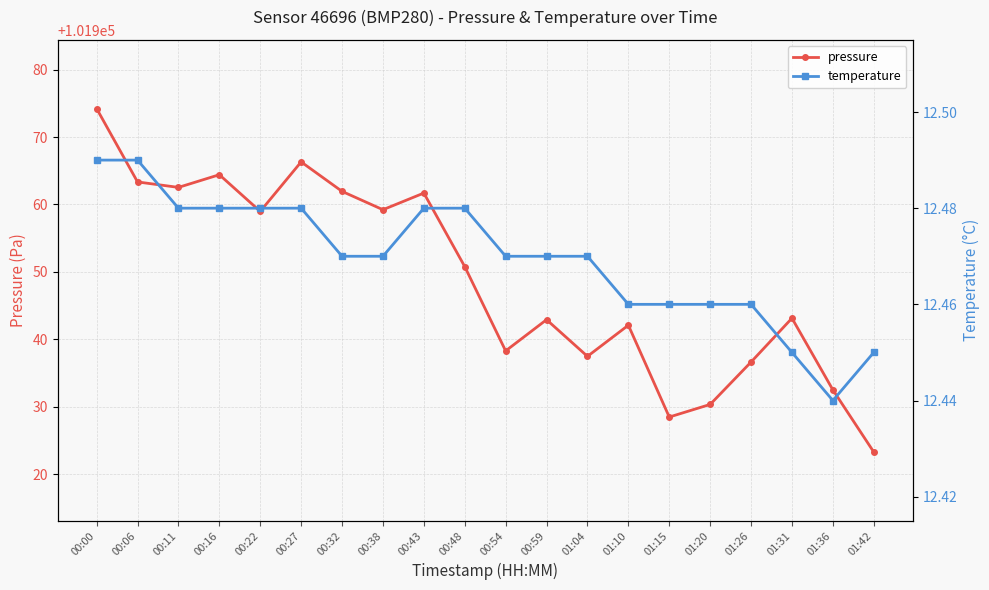

Rank the series at 00:11 from highest to lowest value.

pressure, temperature